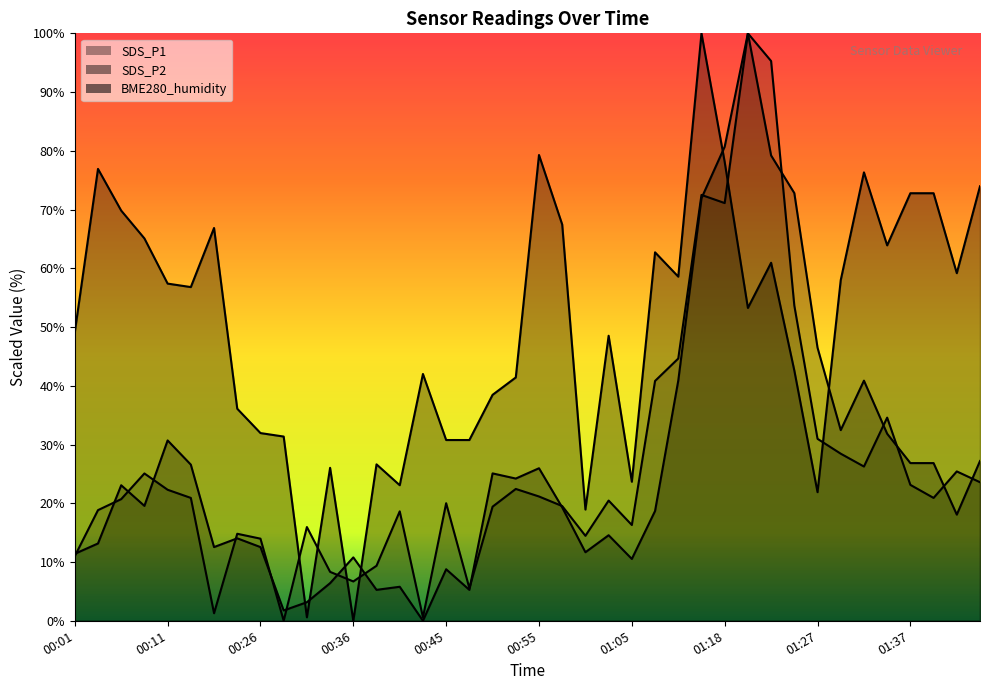

What is the average value of the BME280_humidity series?

49.9